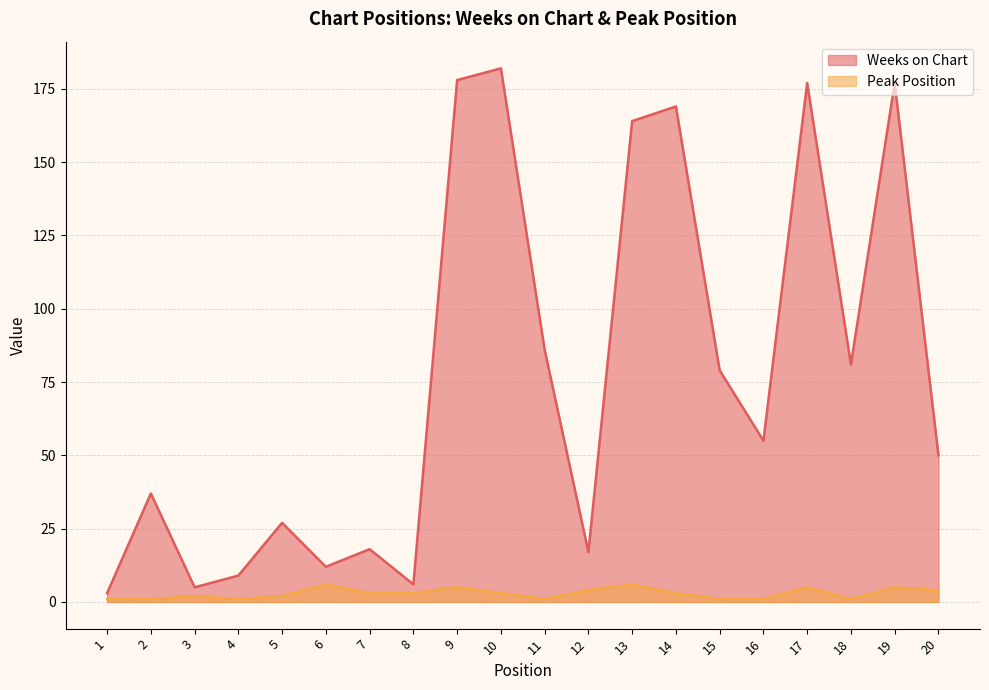

List the series in order of their peak value, lowest first.

Peak Position, Weeks on Chart